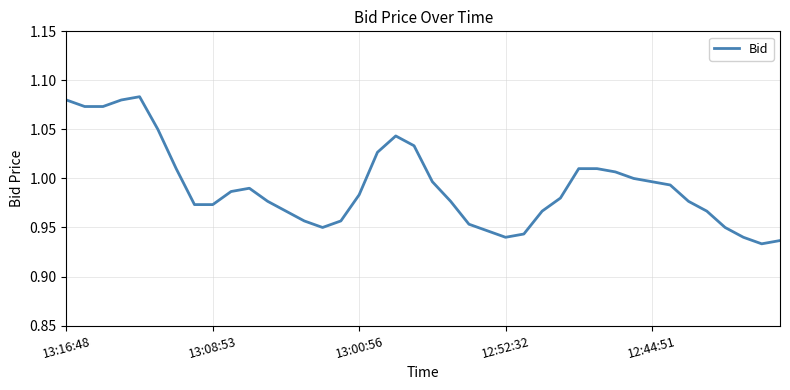

Reading left to right, what are all the values shown in this chart?

1.1	1.1	1.1	1.1	1.1	1.1	1.0	1.0	1.0	1.0	1.0	1.0	1.0	1.0	0.9	1.0	1.0	1.0	1.0	1.0	1.0	1.0	1.0	0.9	0.9	0.9	1.0	1.0	1.0	1.0	1.0	1.0	1.0	1.0	1.0	1.0	0.9	0.9	0.9	0.9